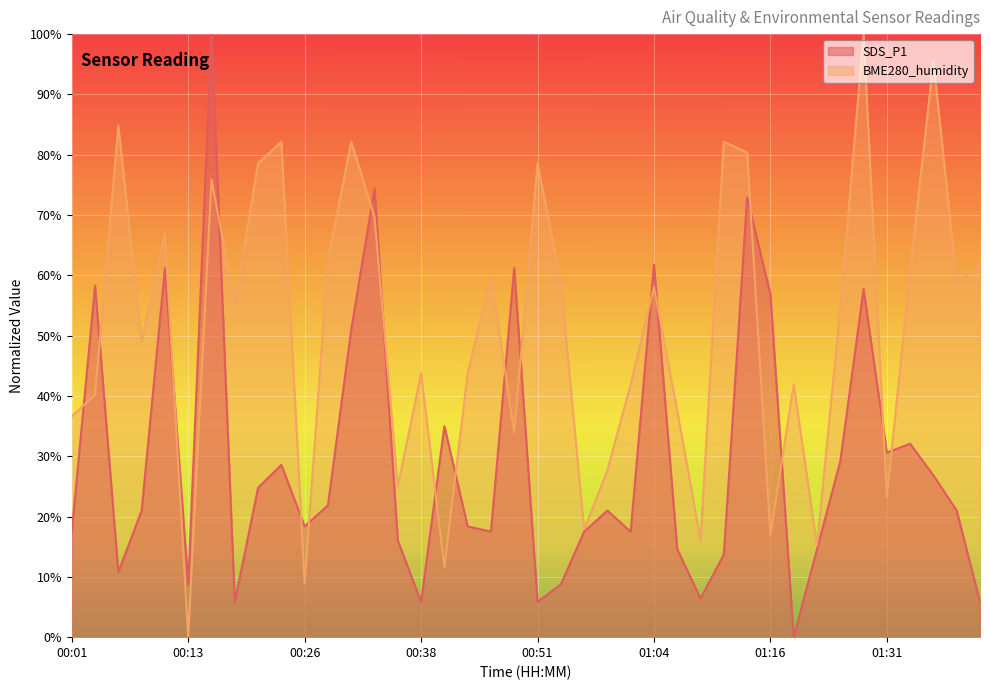

What position from the right is 00:38?

25